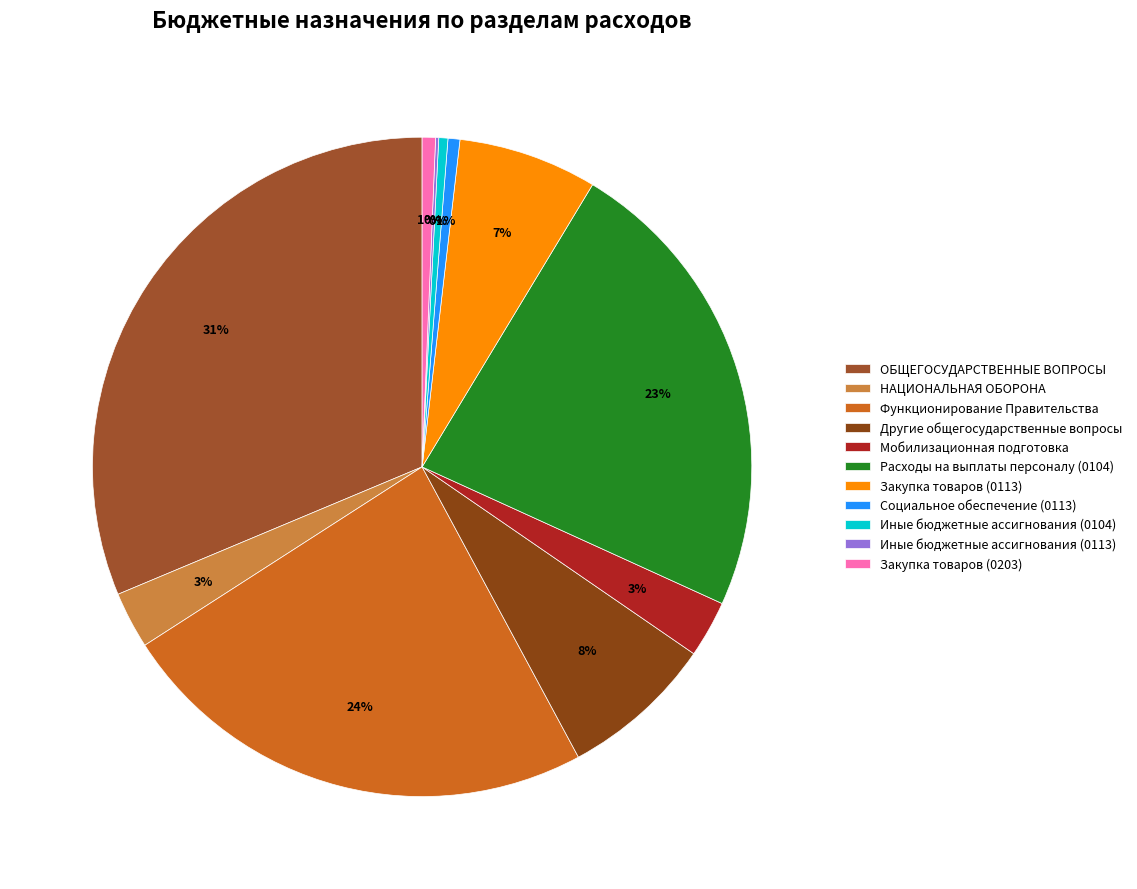

The Закупка товаров (0113) slice represents 16% of the pie. True or false?

False